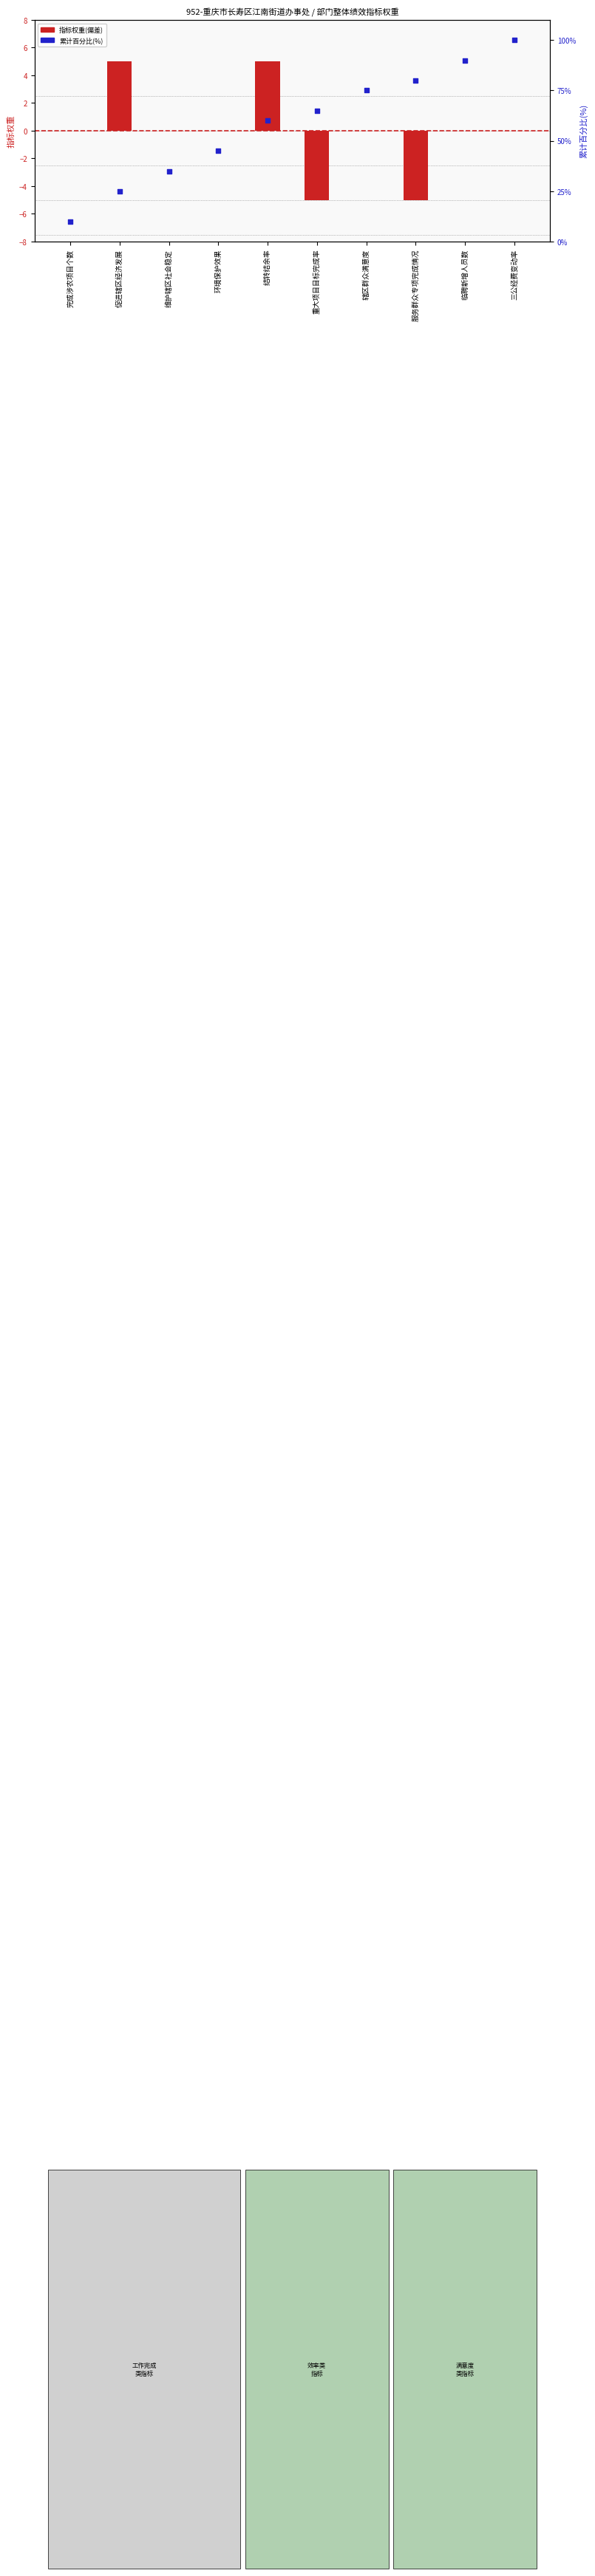

Which series reaches the maximum Y coordinate?

累计百分比